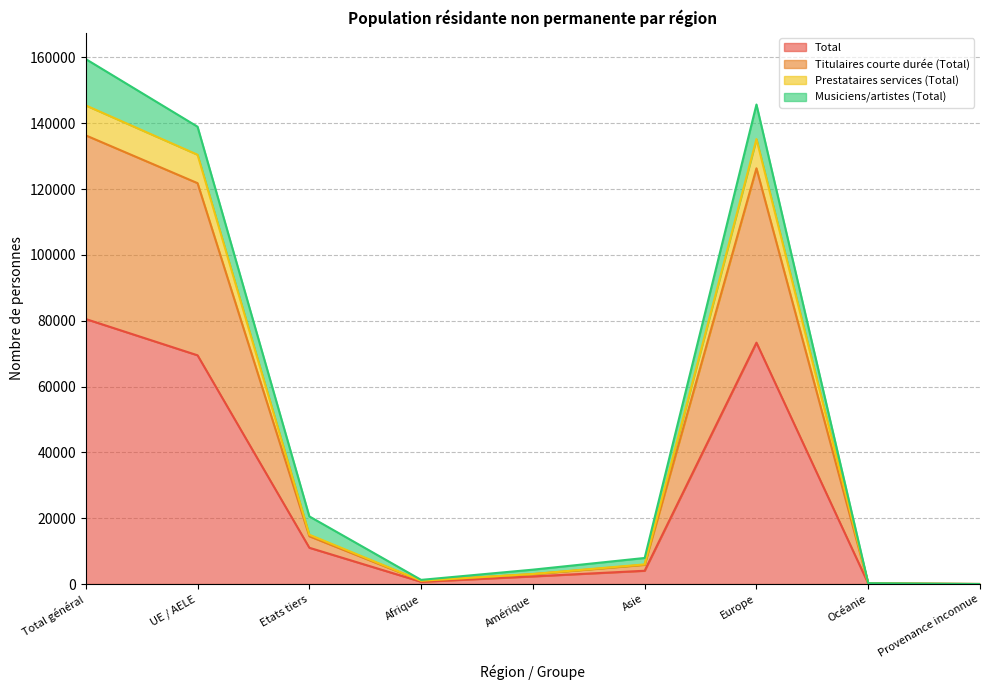

What is the maximum value for Total?

80523